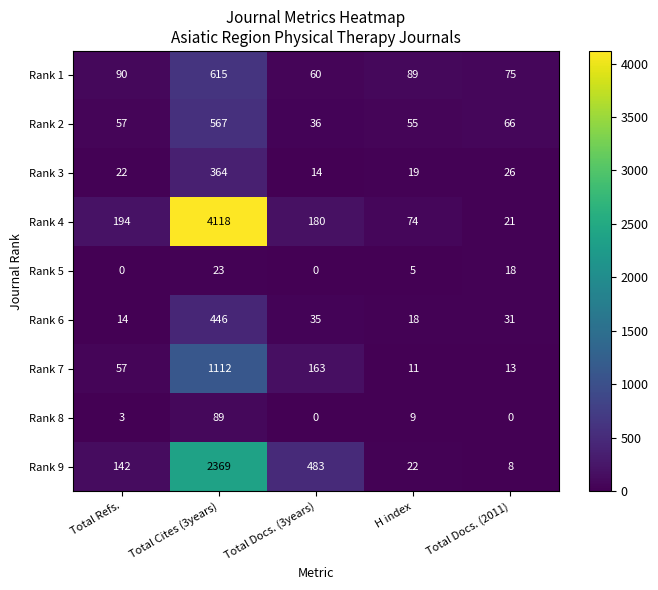

What is the difference between the maximum and minimum values in the Rank 1 series?

555